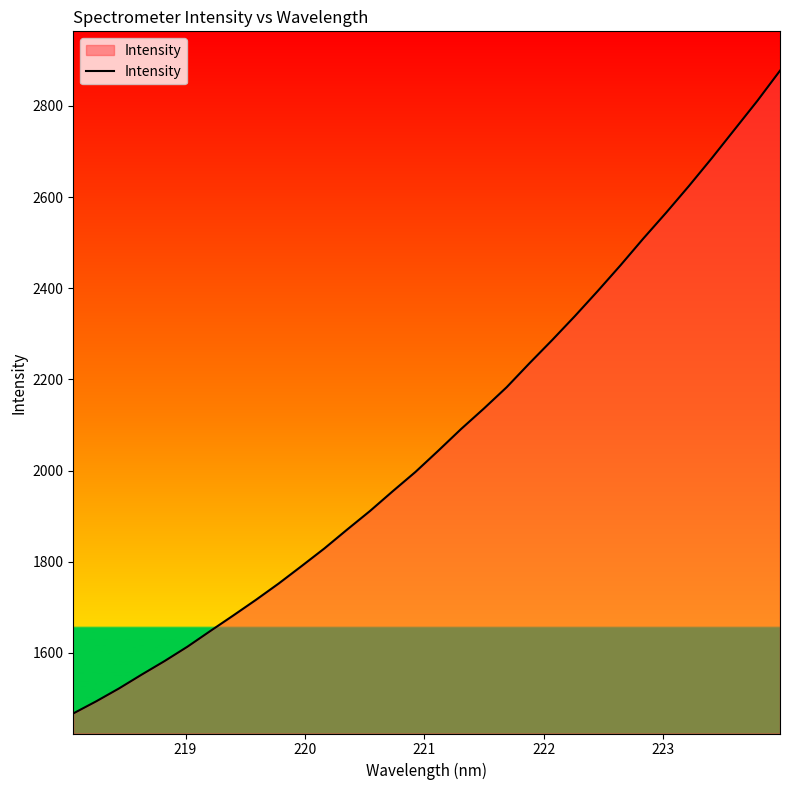

What is the minimum value shown in the chart?

1467.1